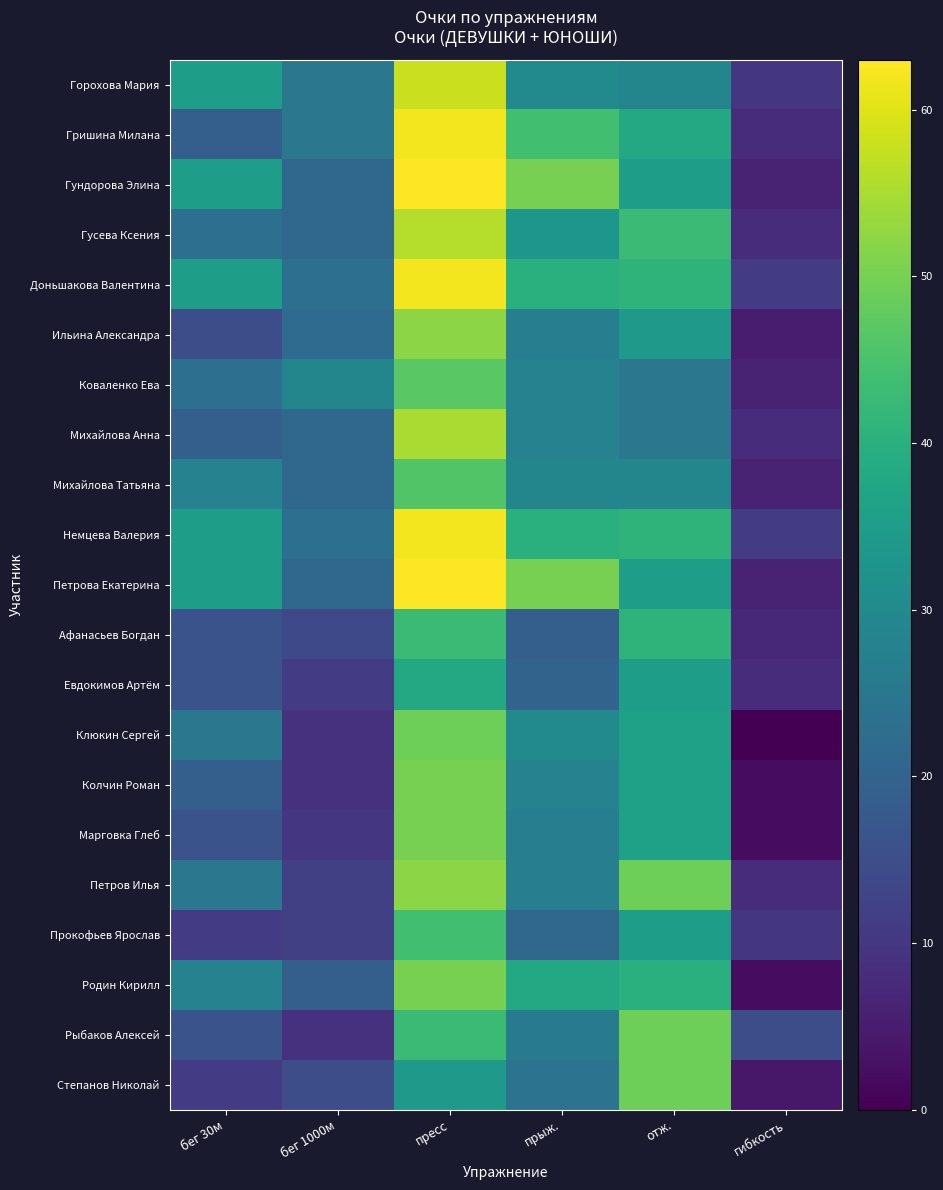

Reading left to right, transcribe all the data shown in this chart.

Горохова Мария: бег 30м=35	бег 1000м=25	пресс=58	прыж.=30	отж.=29	гибкость=10
Гришина Милана: бег 30м=19	бег 1000м=25	пресс=62	прыж.=44	отж.=38	гибкость=8
Гундорова Элина: бег 30м=35	бег 1000м=21	пресс=63	прыж.=50	отж.=35	гибкость=6
Гусева Ксения: бег 30м=23	бег 1000м=21	пресс=56	прыж.=33	отж.=43	гибкость=8
Доньшакова Валентина: бег 30м=35	бег 1000м=23	пресс=62	прыж.=40	отж.=41	гибкость=11
Ильина Александра: бег 30м=15	бег 1000м=22	пресс=52	прыж.=27	отж.=34	гибкость=5
Коваленко Ева: бег 30м=23	бег 1000м=29	пресс=47	прыж.=28	отж.=25	гибкость=6
Михайлова Анна: бег 30м=19	бег 1000м=21	пресс=55	прыж.=28	отж.=25	гибкость=8
Михайлова Татьяна: бег 30м=28	бег 1000м=21	пресс=46	прыж.=29	отж.=29	гибкость=6
Немцева Валерия: бег 30м=35	бег 1000м=23	пресс=62	прыж.=40	отж.=41	гибкость=11
Петрова Екатерина: бег 30м=35	бег 1000м=21	пресс=63	прыж.=50	отж.=35	гибкость=6
Афанасьев Богдан: бег 30м=16	бег 1000м=14	пресс=43	прыж.=19	отж.=41	гибкость=7
Евдокимов Артём: бег 30м=16	бег 1000м=11	пресс=38	прыж.=20	отж.=35	гибкость=8
Клюкин Сергей: бег 30м=25	бег 1000м=9	пресс=49	прыж.=30	отж.=36	гибкость=0
Колчин Роман: бег 30м=19	бег 1000м=9	пресс=50	прыж.=28	отж.=36	гибкость=2
Марговка Глеб: бег 30м=16	бег 1000м=10	пресс=50	прыж.=27	отж.=36	гибкость=2
Петров Илья: бег 30м=25	бег 1000м=12	пресс=52	прыж.=27	отж.=49	гибкость=8
Прокофьев Ярослав: бег 30м=11	бег 1000м=12	пресс=44	прыж.=21	отж.=35	гибкость=10
Родин Кирилл: бег 30м=28	бег 1000м=19	пресс=50	прыж.=38	отж.=40	гибкость=2
Рыбаков Алексей: бег 30м=16	бег 1000м=9	пресс=43	прыж.=26	отж.=49	гибкость=15
Степанов Николай: бег 30м=11	бег 1000м=15	пресс=34	прыж.=24	отж.=49	гибкость=4